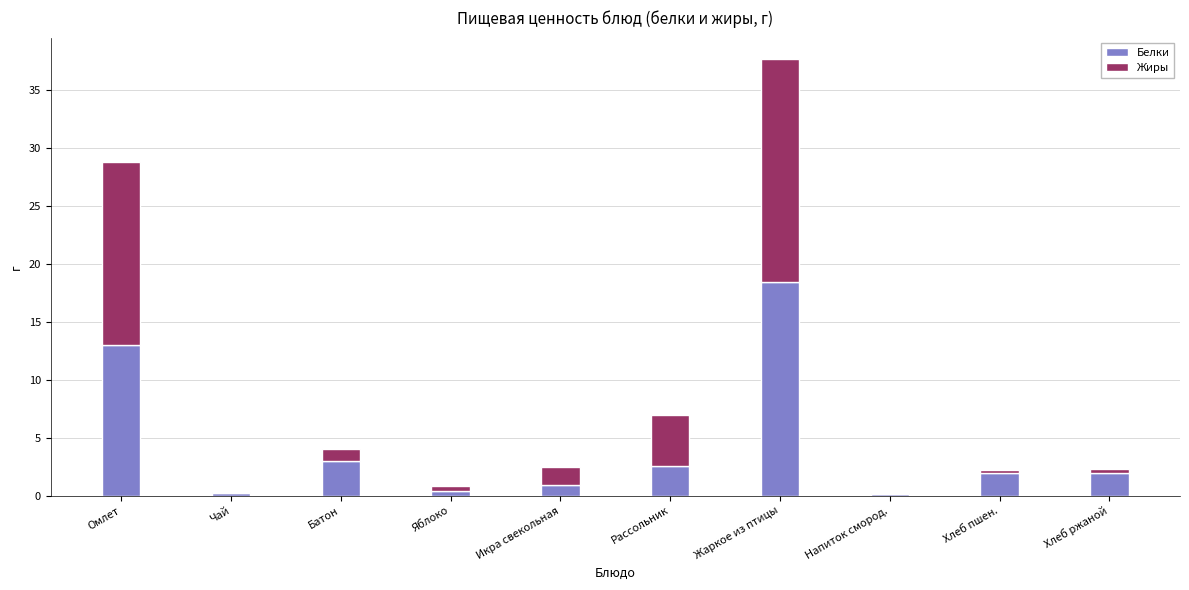

Is it true that Белки equals 2.0 at Хлеб пшен.?

True